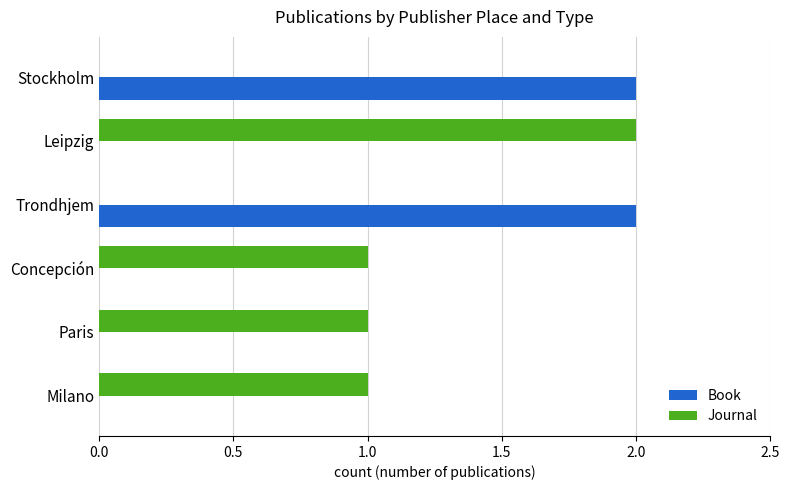

What is the sum of all Journal values?

5